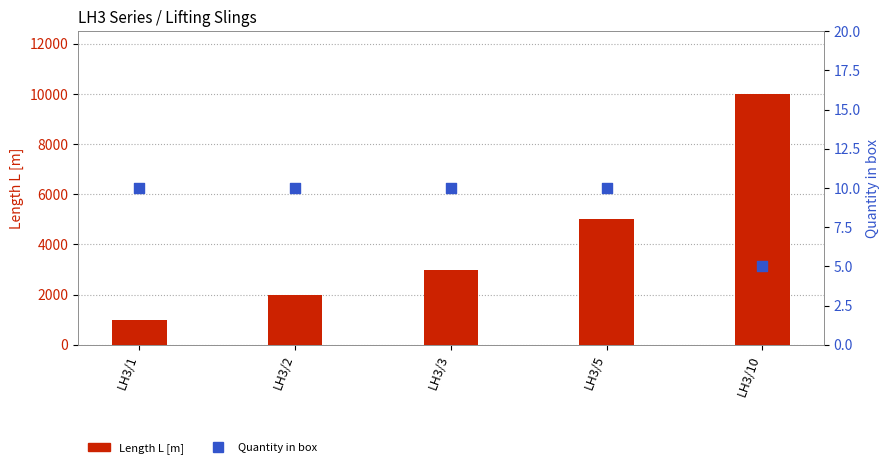

Which series contains the lowest Y value?

Quantity in box